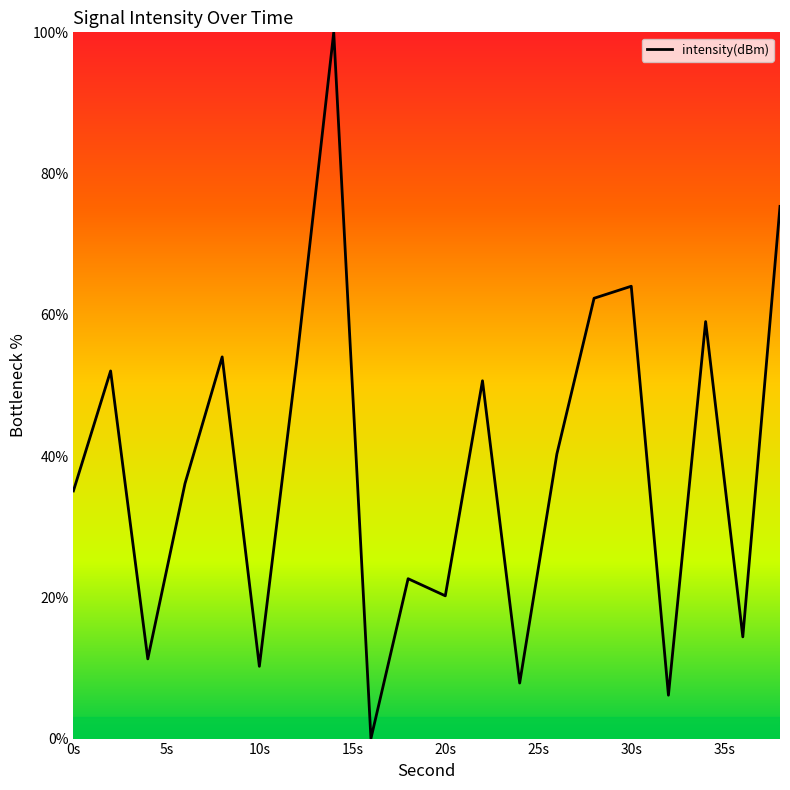

What is the maximum value shown in the chart?

100.0